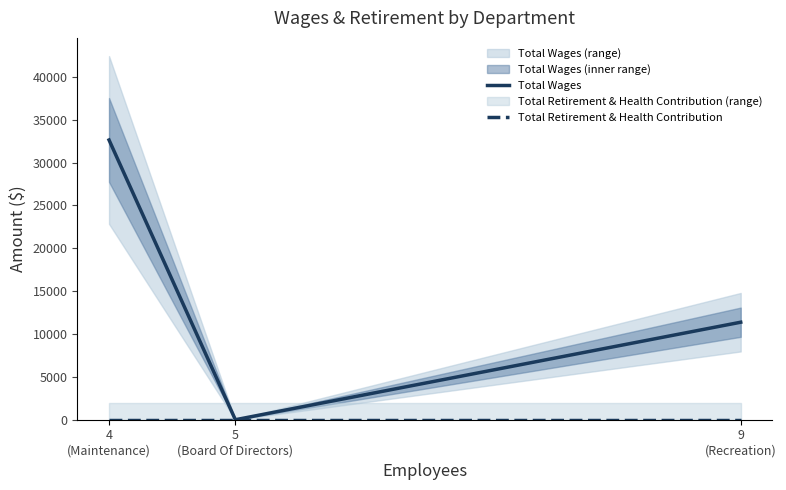

What is the total value across all series at 9
(Recreation)?

11375